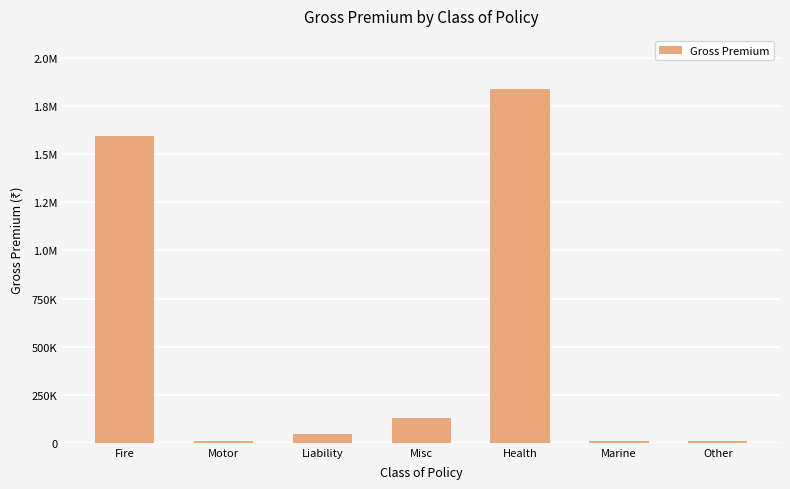

What is the minimum value shown in the chart?

8849